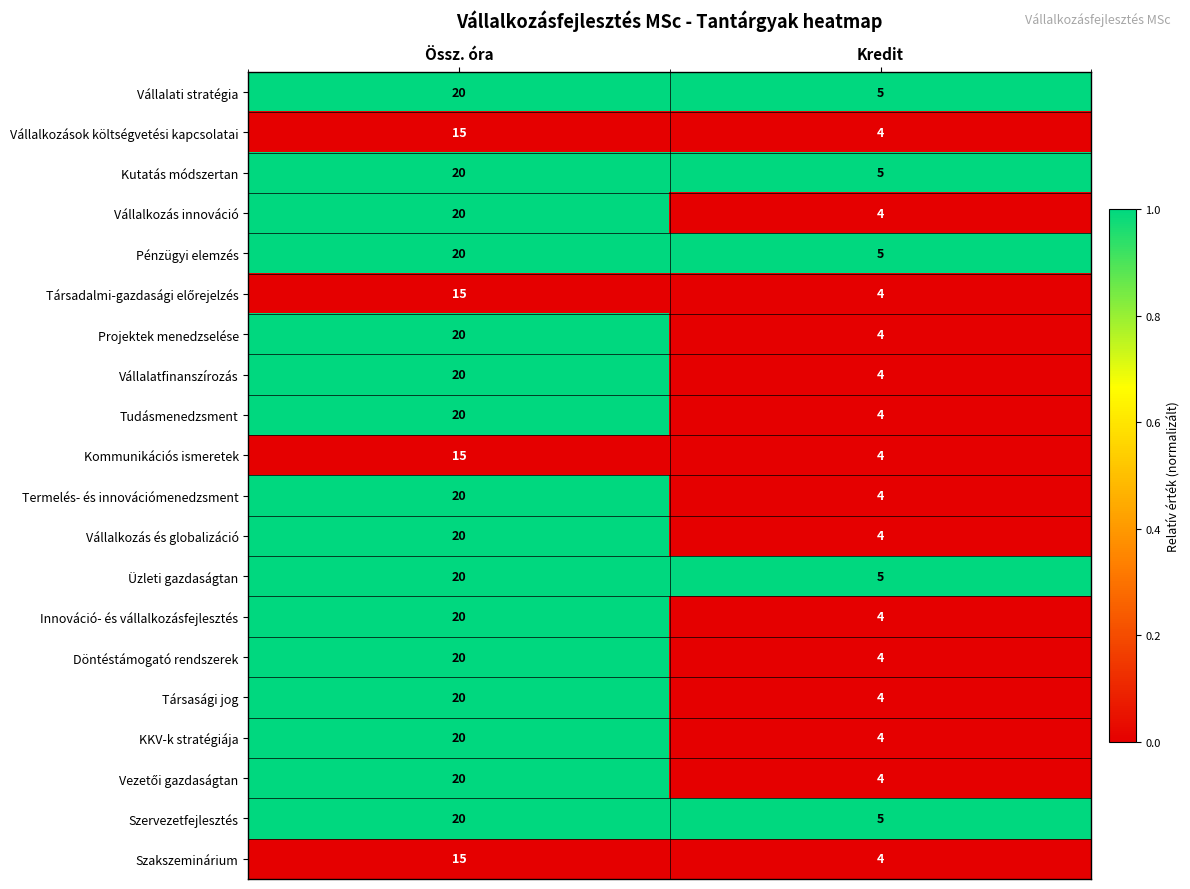

List the labels in order of Szakszeminárium value, largest first.

Össz. óra, Kredit